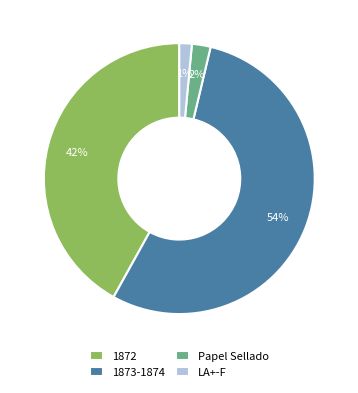

Is the sum of 1872 and 1873-1874 greater than half?

Yes